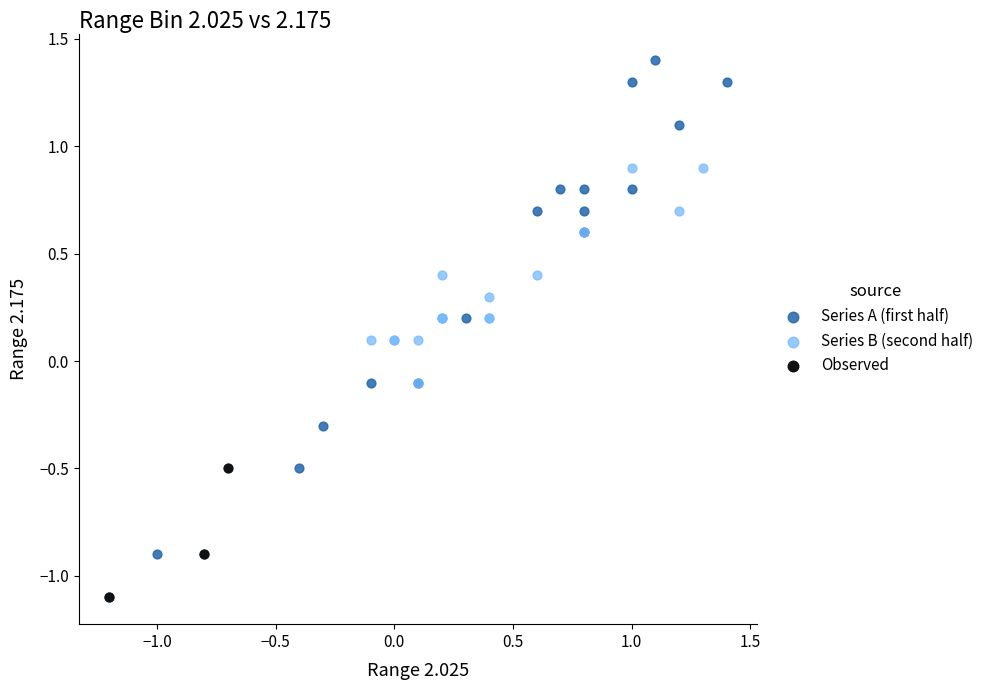

What are all the series names shown in the legend?

Series A (first half), Series B (second half), Observed